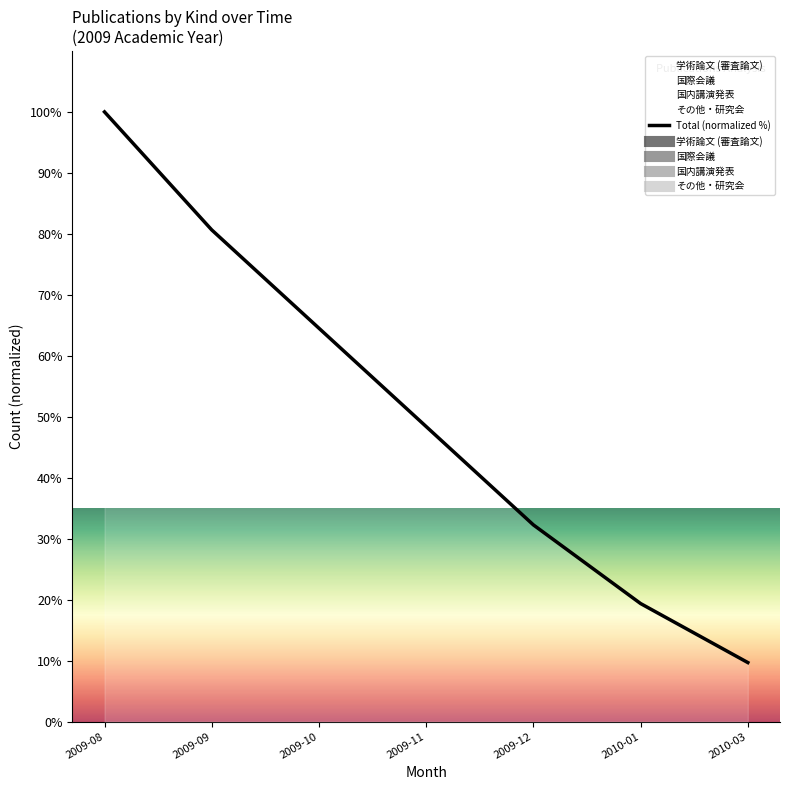

The value at 2010-01 is 10.8. True or false?

False